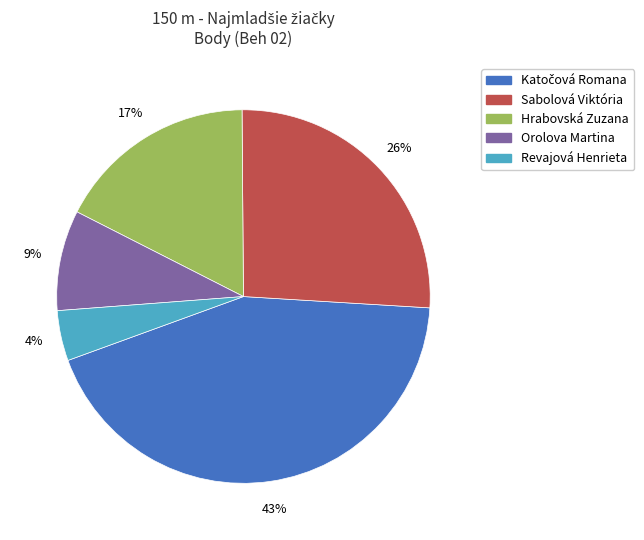

Is the sum of Sabolová Viktória and Orolova Martina greater than half?

No